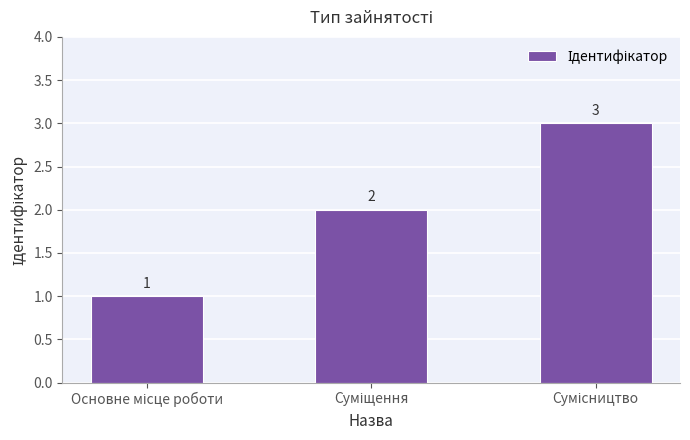

What is the sum of all values?

6